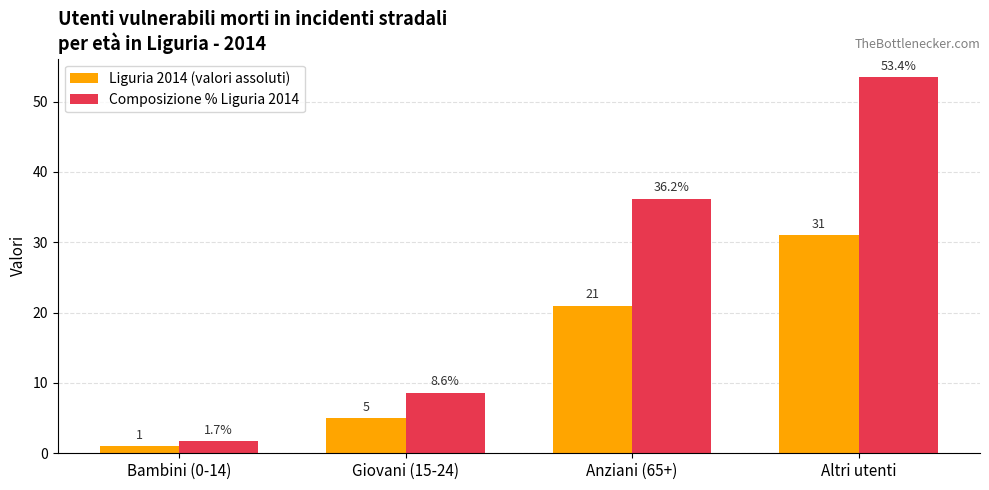

Reading right to left, list all the values displayed in this chart.

Liguria 2014 (valori assoluti): 31.0	21.0	5.0	1.0
Composizione % Liguria 2014: 53.4	36.2	8.6	1.7